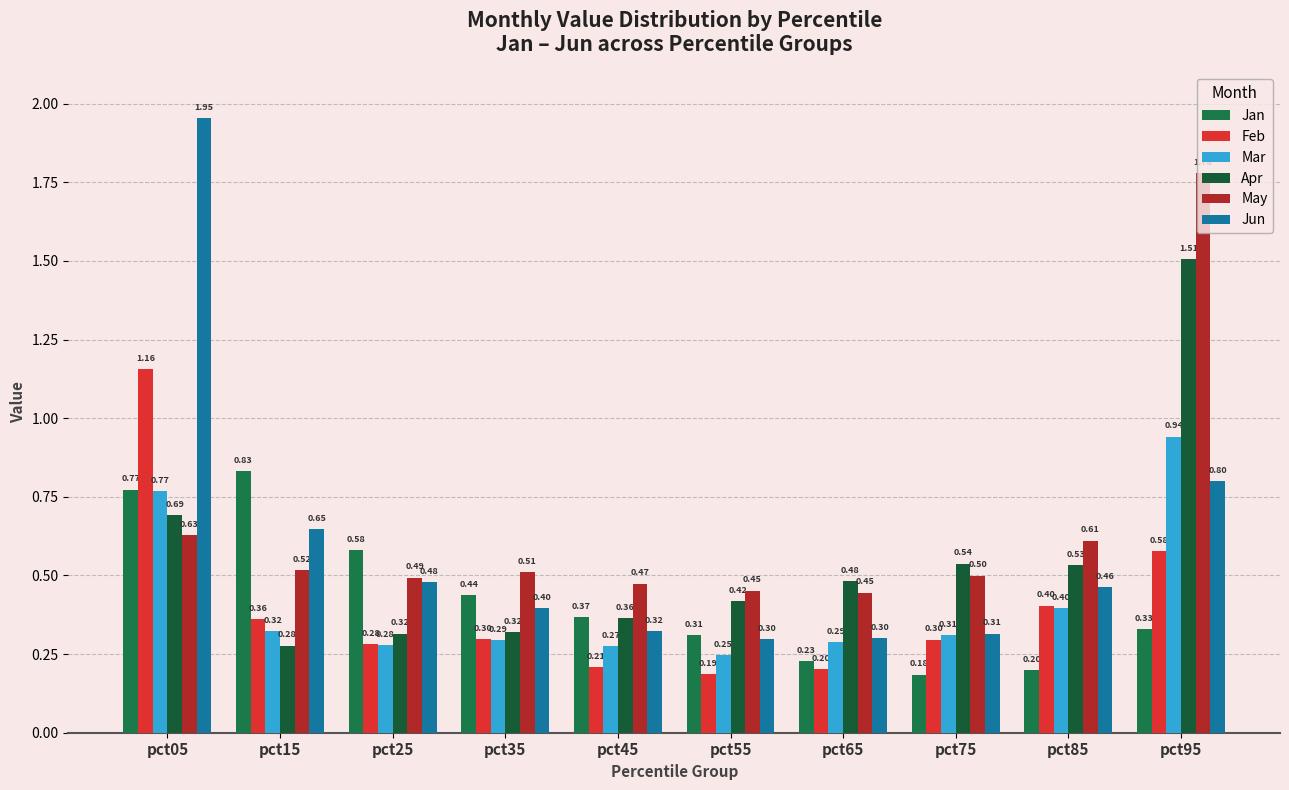

Which series changed the most between pct45 and pct55?

Jan